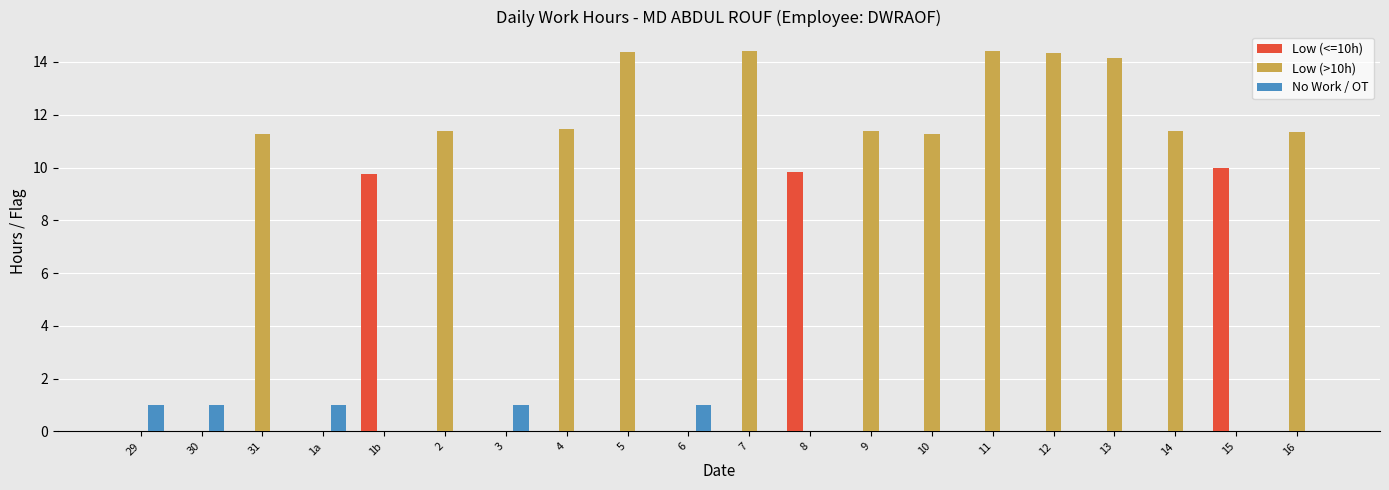

Between 3 and 9, which series saw the biggest shift?

Low (>10h)